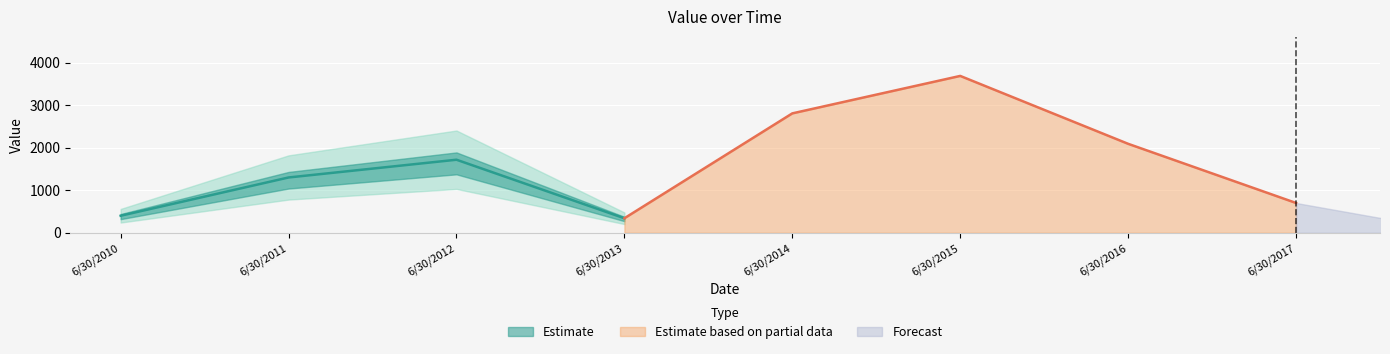

Rank the categories by value from highest to lowest.

6/30/2015, 6/30/2014, 6/30/2016, 6/30/2012, 6/30/2011, 6/30/2017, 6/30/2010, 6/30/2013